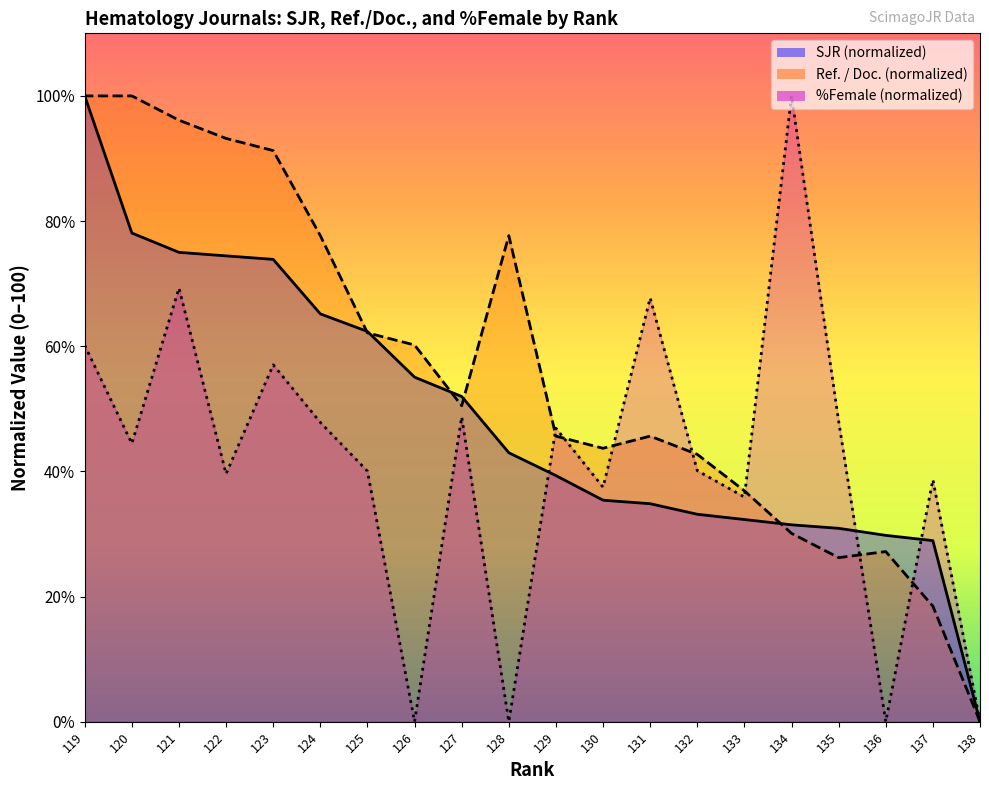

How many data points in %Female are above 44?

10